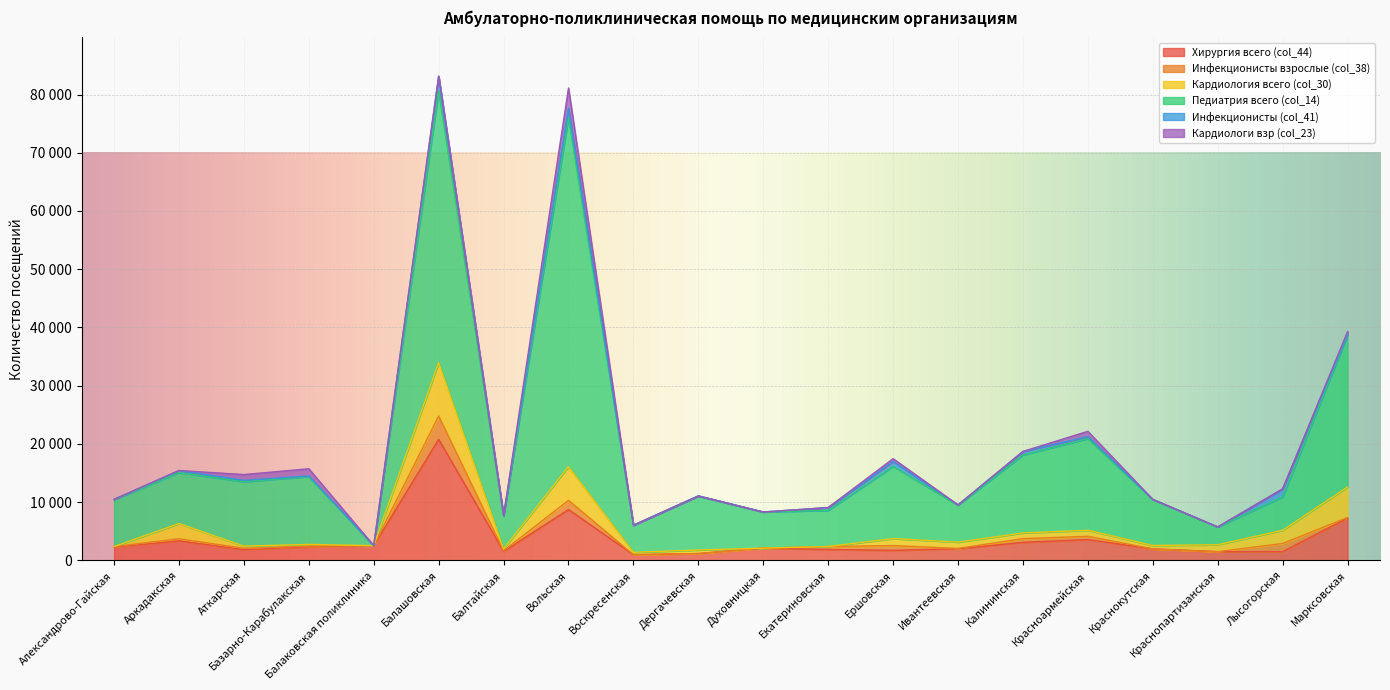

What is the sum of all Кардиология всего (col_30) values?

33136